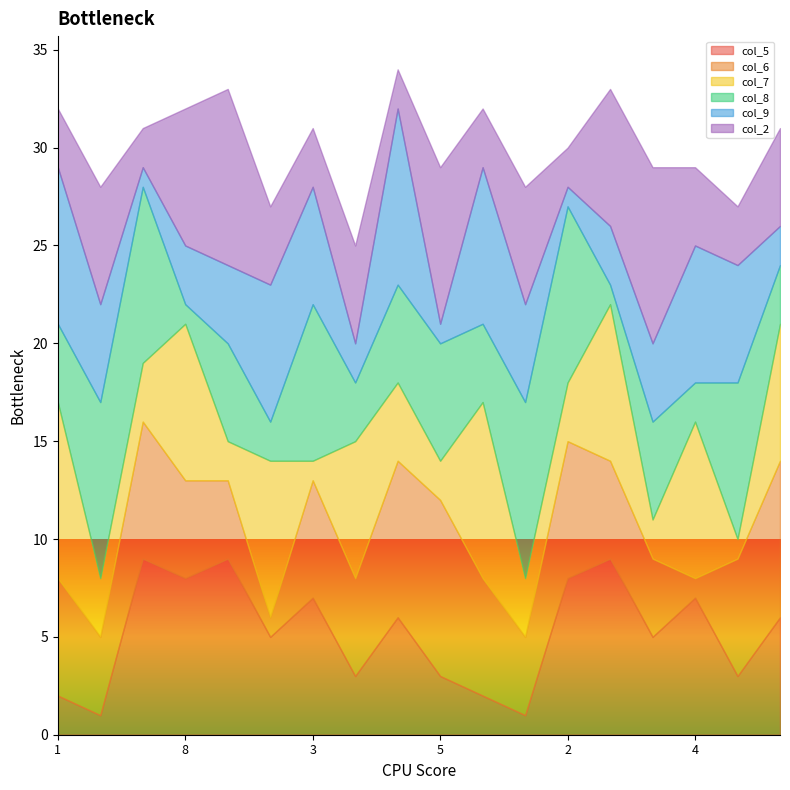

What is the label of the 18th point from the right?

1